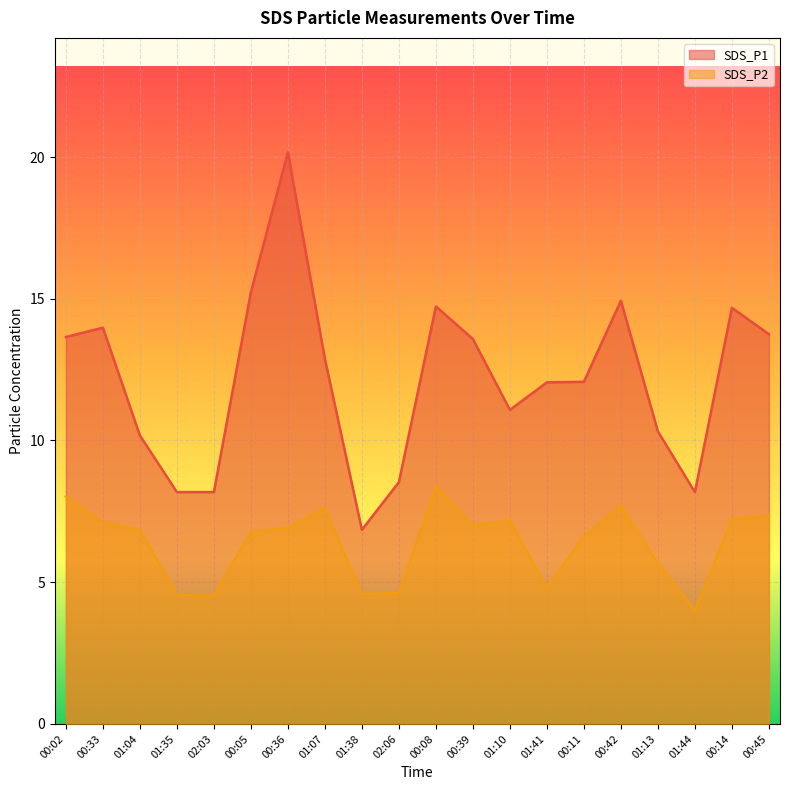

What is the minimum value for SDS_P2?

4.0